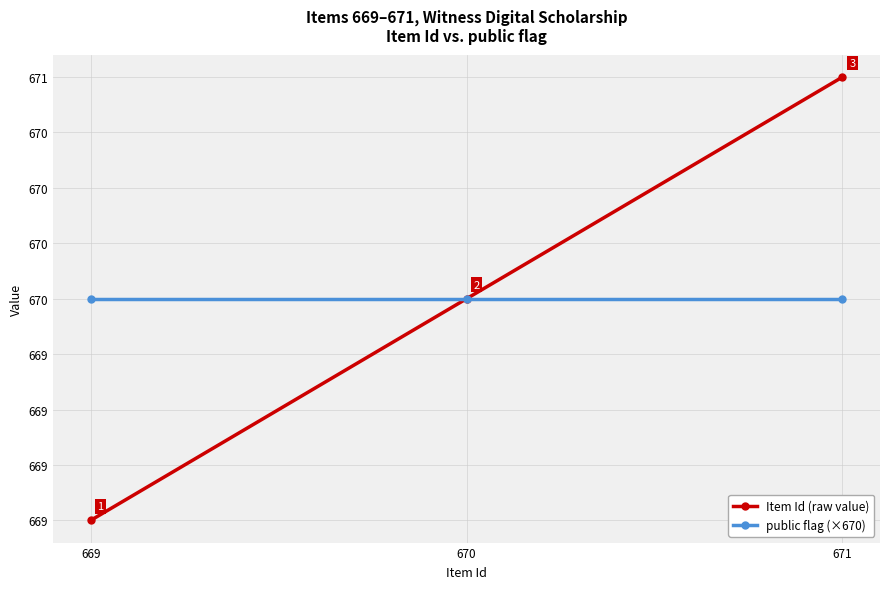

Where is Item Id (raw value) nearest to the value 670?

670